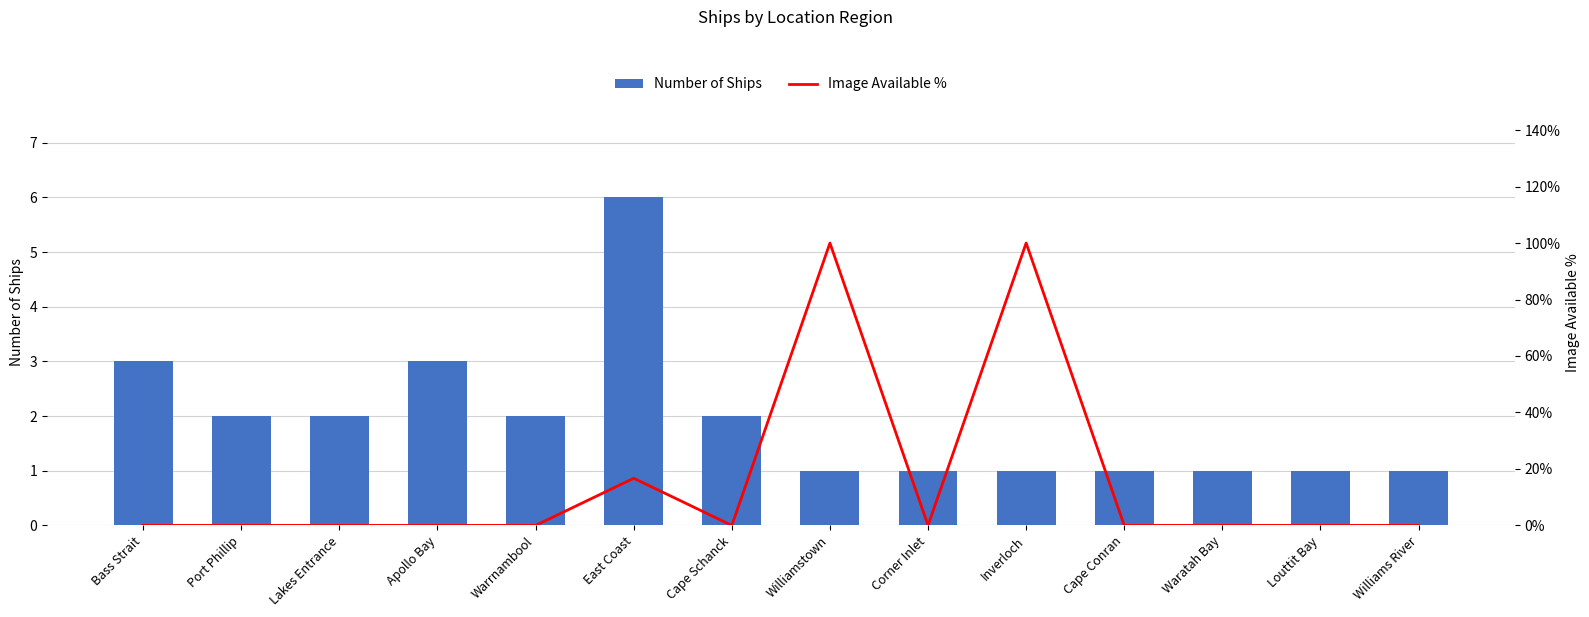

Which series has the largest total across all categories?

Number of Ships